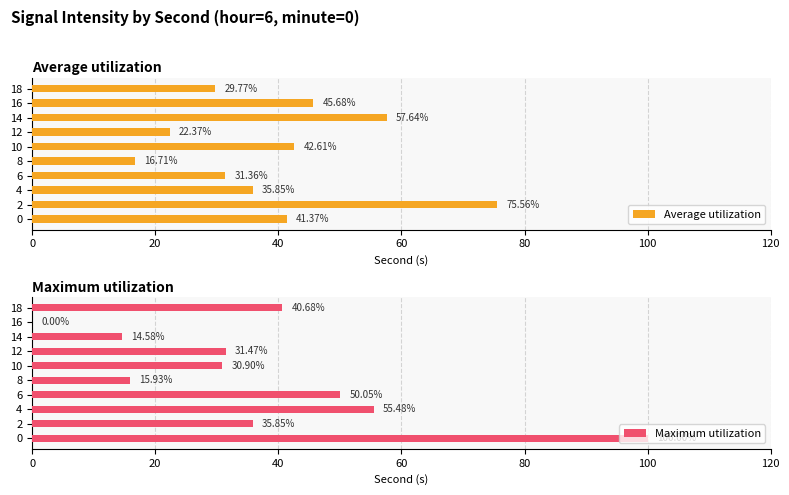

Is it true that Average utilization equals 30.3 at 8?

False